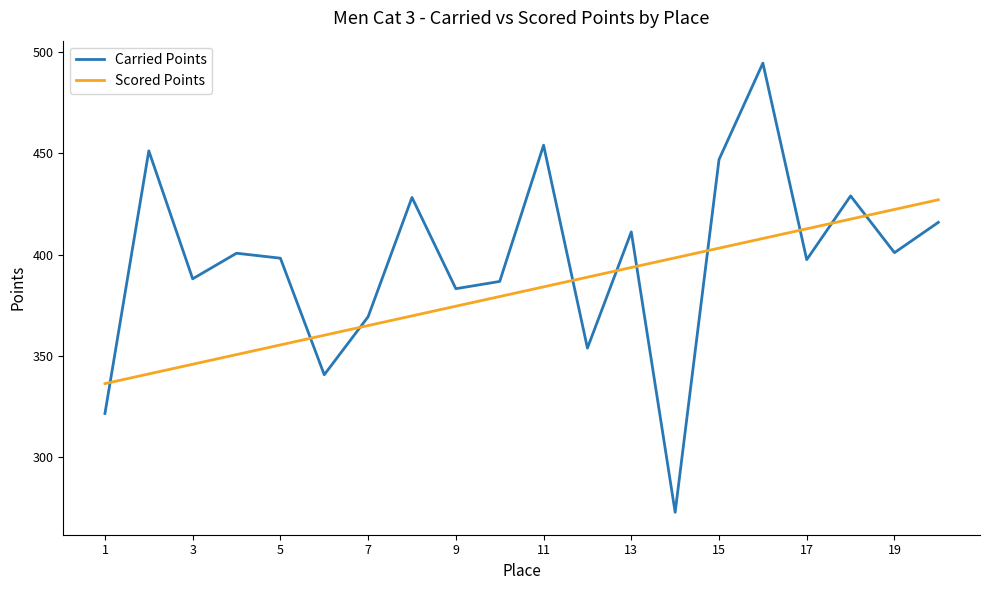

Rank the series by their average value, from lowest to highest.

Scored Points, Carried Points